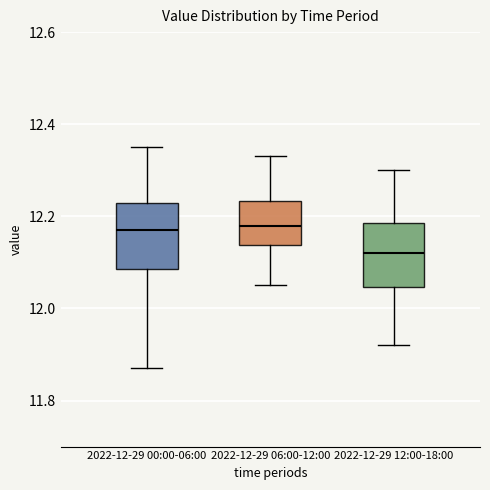

Reading left to right, transcribe this box plot: for each box, give where its median line is, the range the box spans, and where its two whiskers end, as read against the y-axis. The values are not printed on the chart, so give them approximately, as read against the axis.

2022-12-29 00:00-06:00: median 12.18, box 12.08 to 12.24, whiskers 11.88 to 12.36
2022-12-29 06:00-12:00: median 12.18, box 12.14 to 12.24, whiskers 12.06 to 12.34
2022-12-29 12:00-18:00: median 12.12, box 12.04 to 12.18, whiskers 11.92 to 12.30